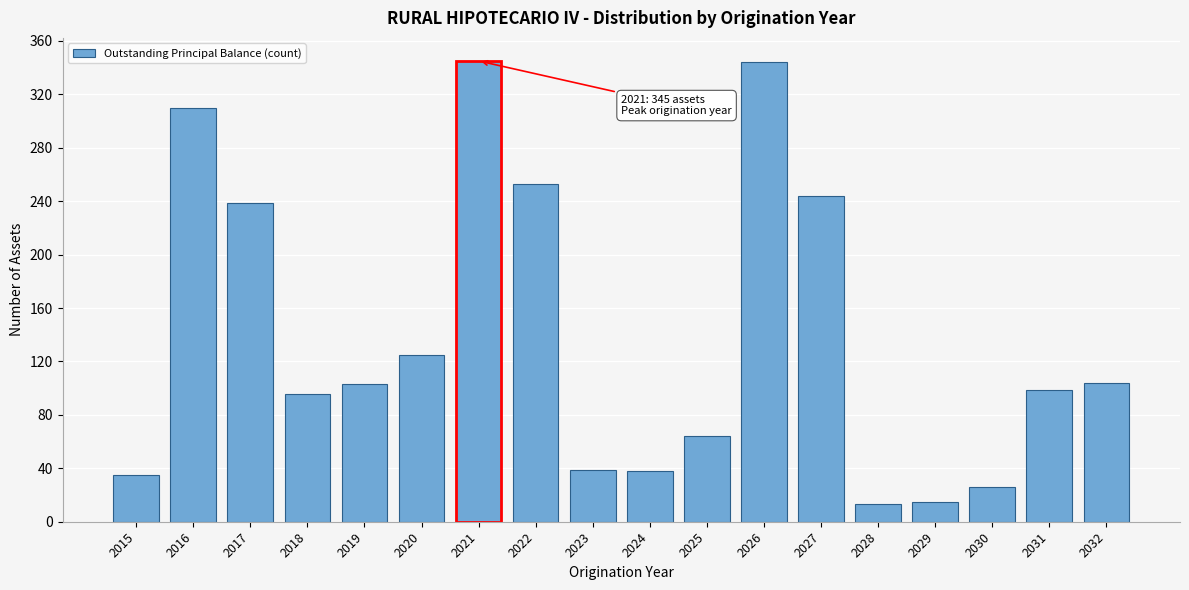

At which label is the value closest to 179?

2020